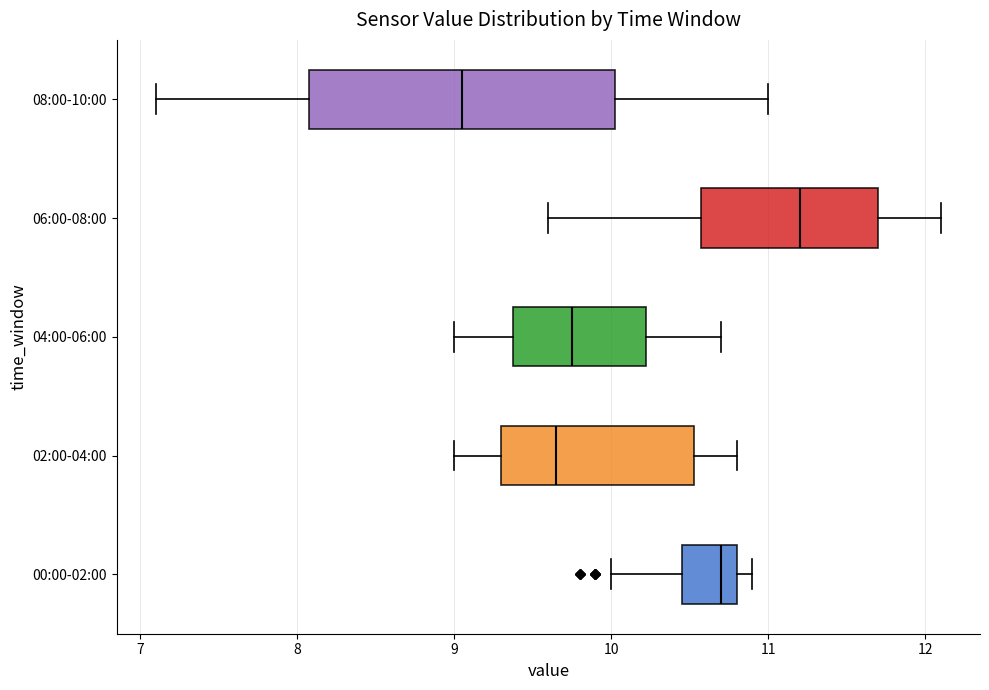

Reading bottom to top, transcribe this box plot: for each box, give where its median line is, the range the box spans, and where its two whiskers end, as read against the x-axis. The values are not printed on the chart, so give them approximately, as read against the axis.

00:00-02:00: median 10.7, box 10.5 to 10.8, whiskers 10.0 to 10.9
02:00-04:00: median 9.7, box 9.3 to 10.5, whiskers 9.0 to 10.8
04:00-06:00: median 9.8, box 9.4 to 10.2, whiskers 9.0 to 10.7
06:00-08:00: median 11.2, box 10.6 to 11.7, whiskers 9.6 to 12.1
08:00-10:00: median 9.1, box 8.1 to 10.0, whiskers 7.1 to 11.0